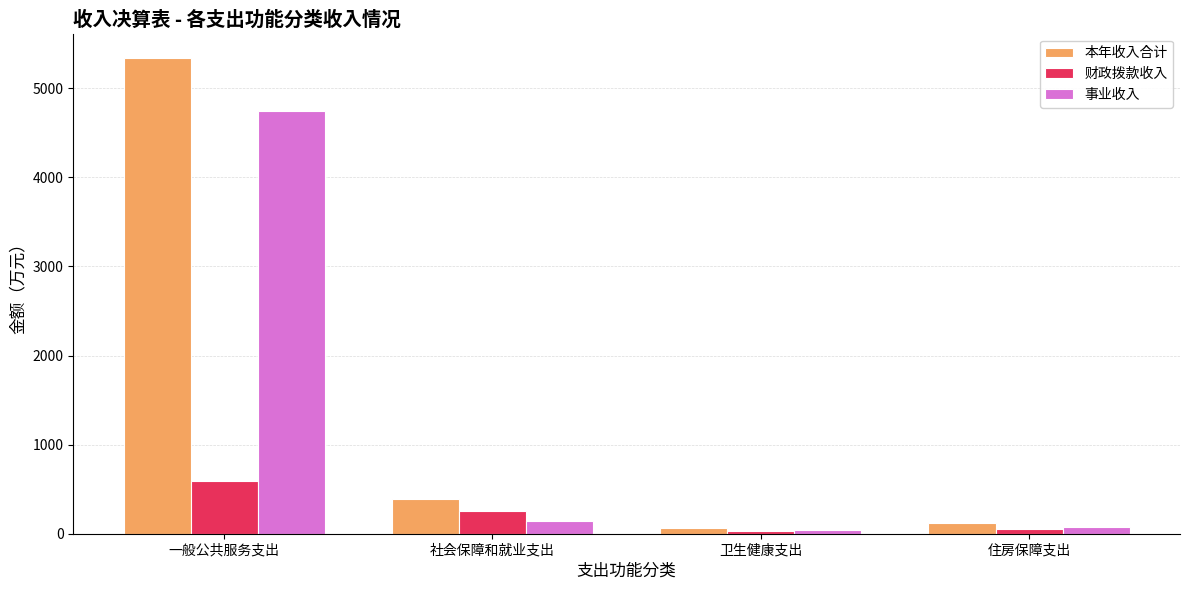

What is the label of the 2nd bar from the right?

卫生健康支出